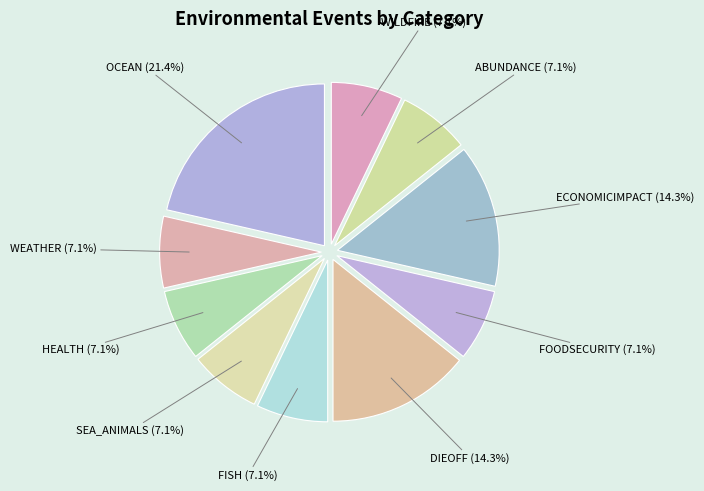

Which slice is the largest?

OCEAN